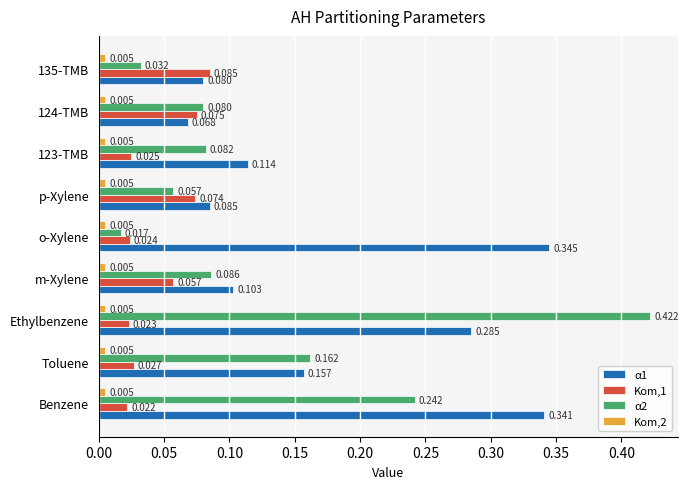

Is the value of Kom,1 at Benzene greater than the value of α1 at Ethylbenzene?

No